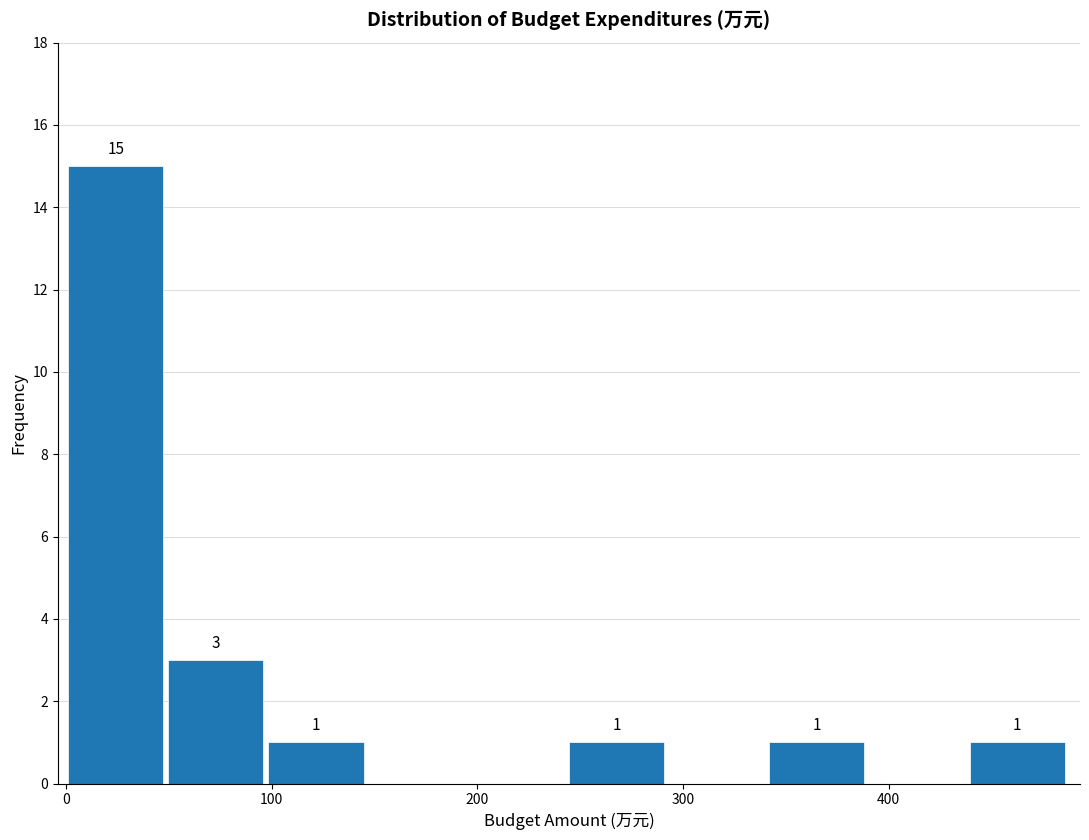

Over which range of the x-axis is the bar tallest?

0 to 50